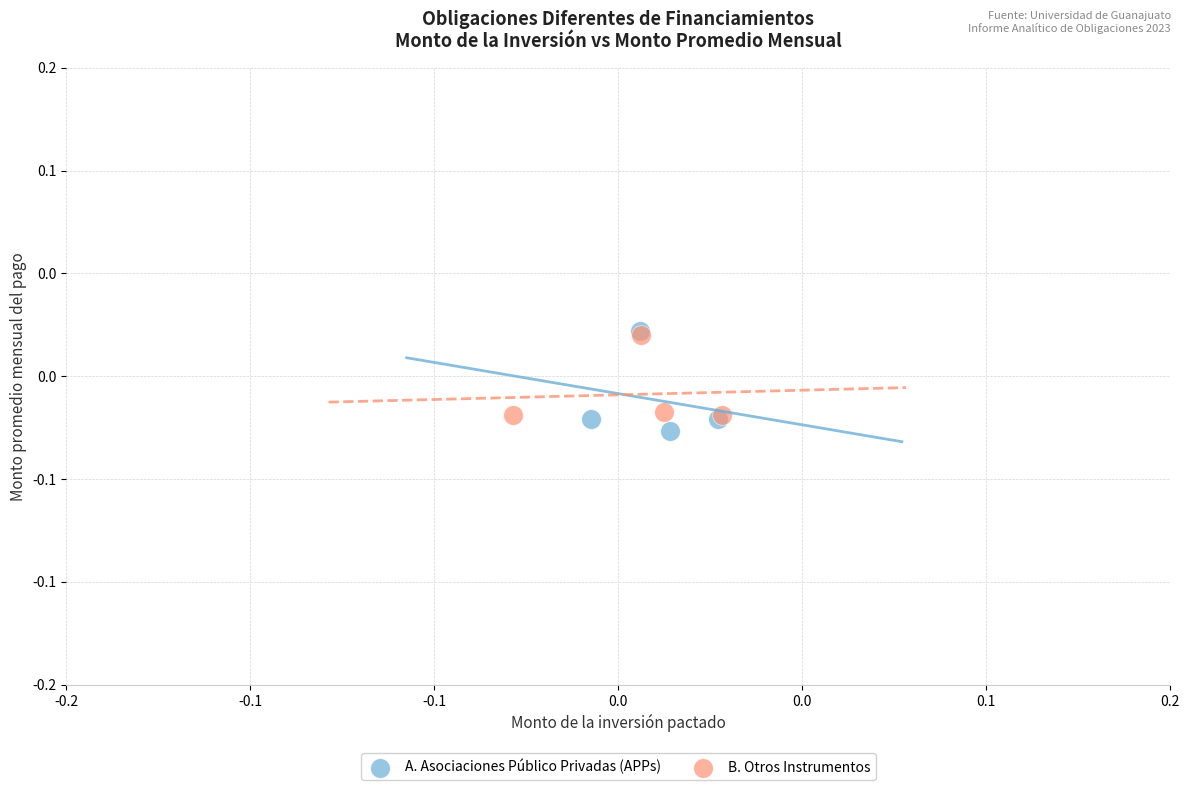

What are all the series names shown in the legend?

A. Asociaciones Público Privadas (APPs), B. Otros Instrumentos